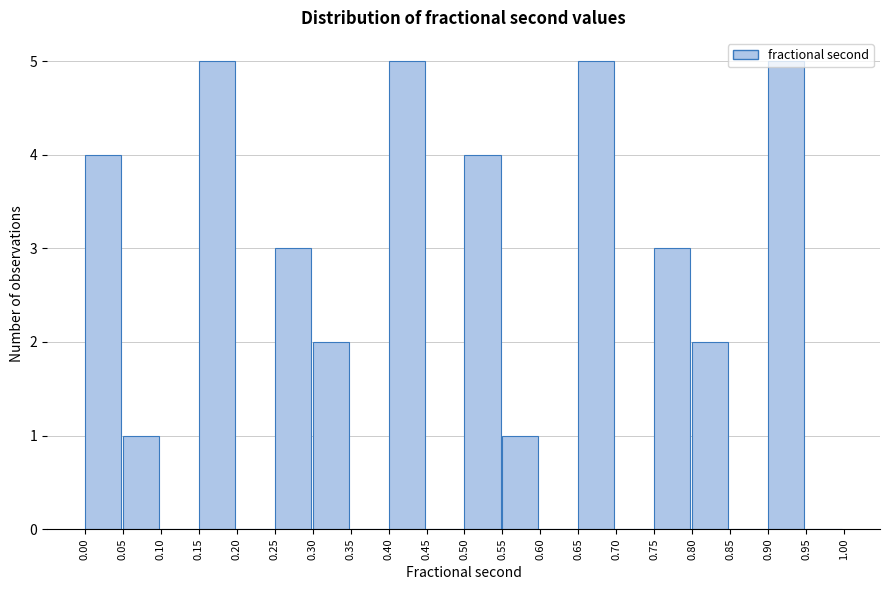

Reading left to right, transcribe this chart: for each bar, give the range it covers on the x-axis and its height. The values are not printed on the chart, so give them approximately, as read against the axis.

0.00 to 0.05: 4
0.05 to 0.10: 1
0.10 to 0.15: 0
0.15 to 0.20: 5
0.20 to 0.25: 0
0.25 to 0.30: 3
0.30 to 0.35: 2
0.35 to 0.40: 0
0.40 to 0.45: 5
0.45 to 0.50: 0
0.50 to 0.55: 4
0.55 to 0.60: 1
0.60 to 0.65: 0
0.65 to 0.70: 5
0.70 to 0.75: 0
0.75 to 0.80: 3
0.80 to 0.85: 2
0.85 to 0.90: 0
0.90 to 0.95: 5
0.95 to 1.00: 0